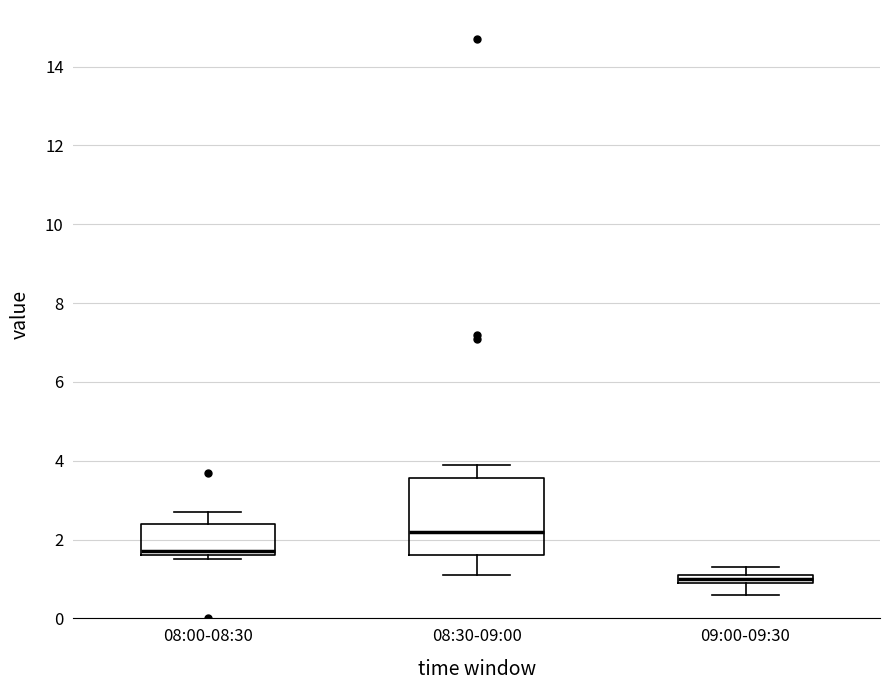

Where is the lower edge of the box for 09:00-09:30 on the y-axis? The values are not printed on the chart, so give them approximately, as read against the axis.

1.0